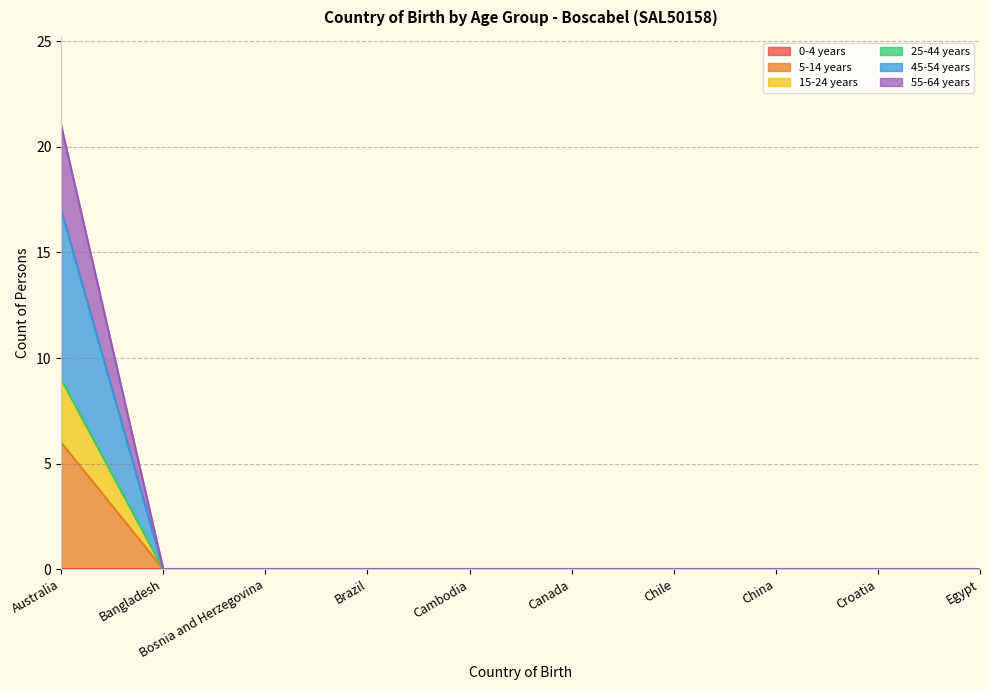

True or false: 5-14 years and 55-64 years intersect in this chart.

False